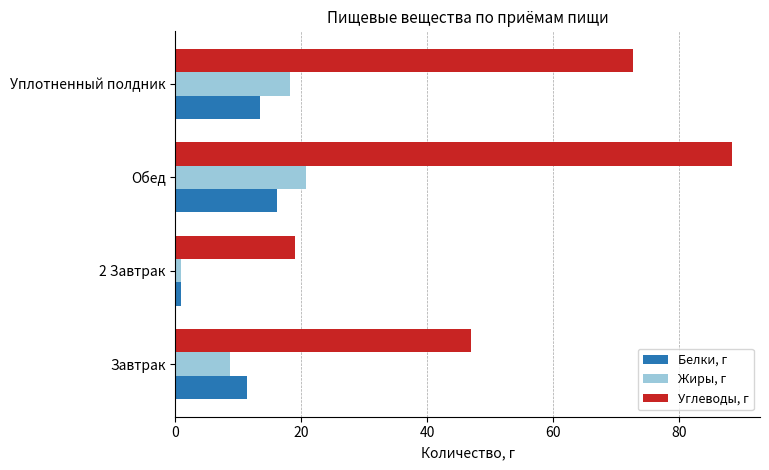

How many data points in Белки, г are above 13?

2